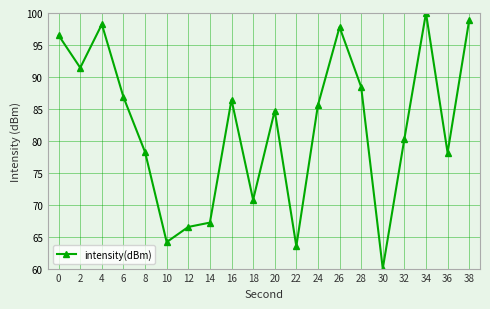

Is this an area chart (filled region under the line)?

No